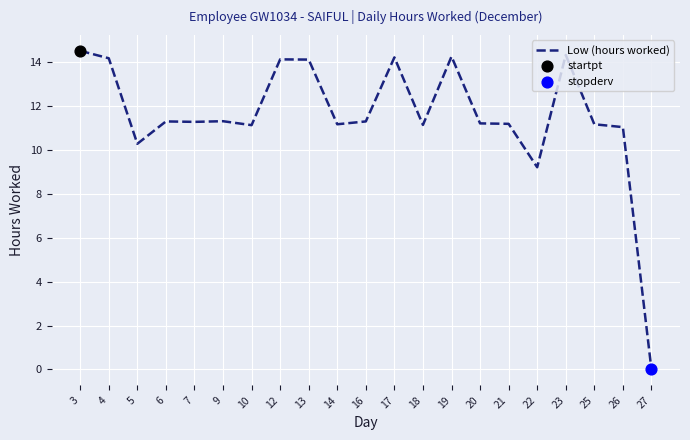

Between 10 and 9, which is larger?

9